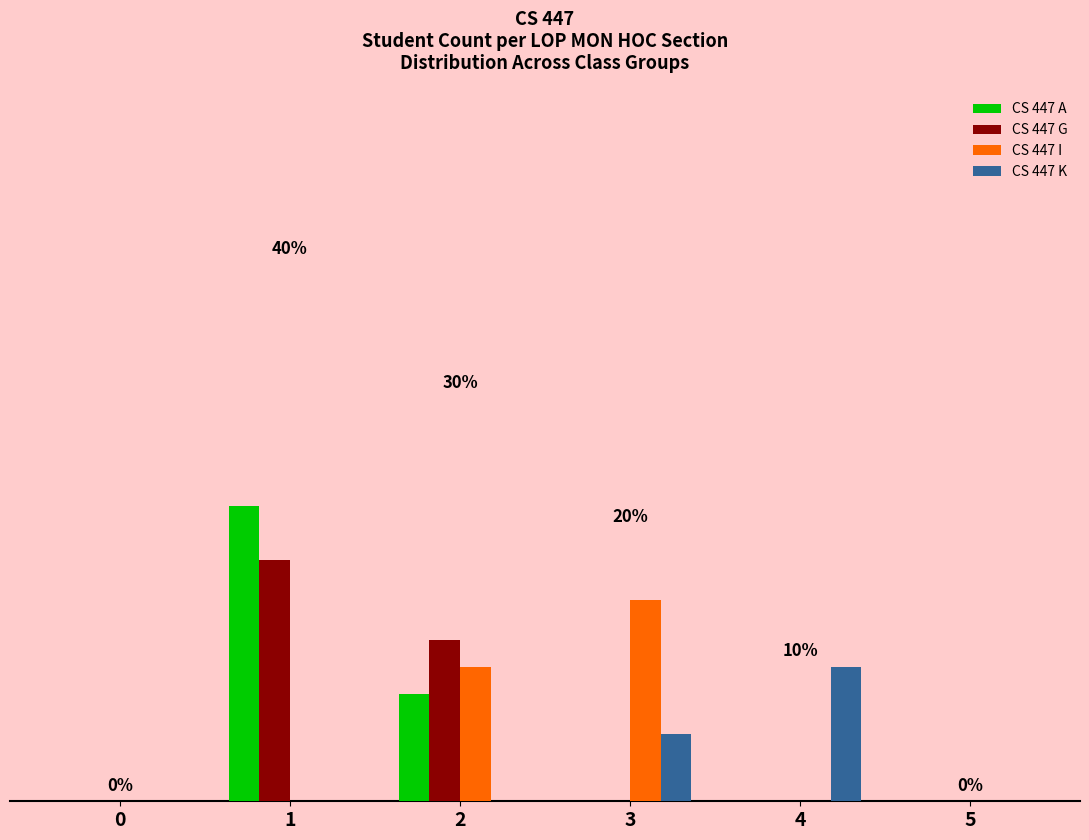

What are all the series names shown in the legend?

CS 447 A, CS 447 G, CS 447 I, CS 447 K